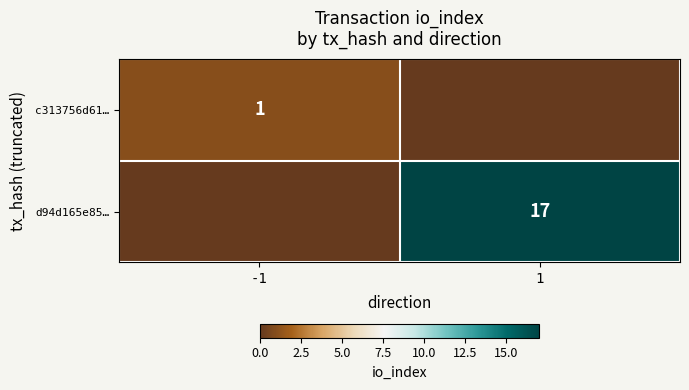

Is it true that d94d165e85… equals 6 at 1?

False